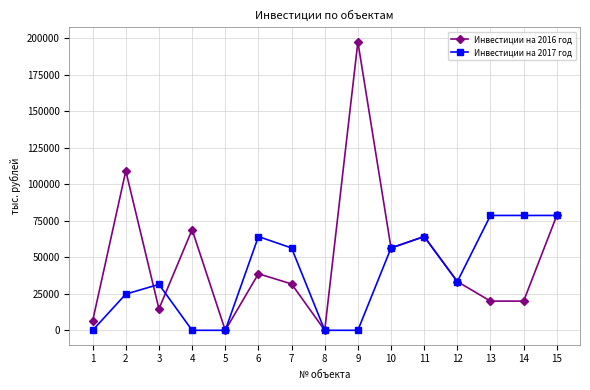

True or false: Инвестиции на 2017 год and Инвестиции на 2016 год intersect in this chart.

True